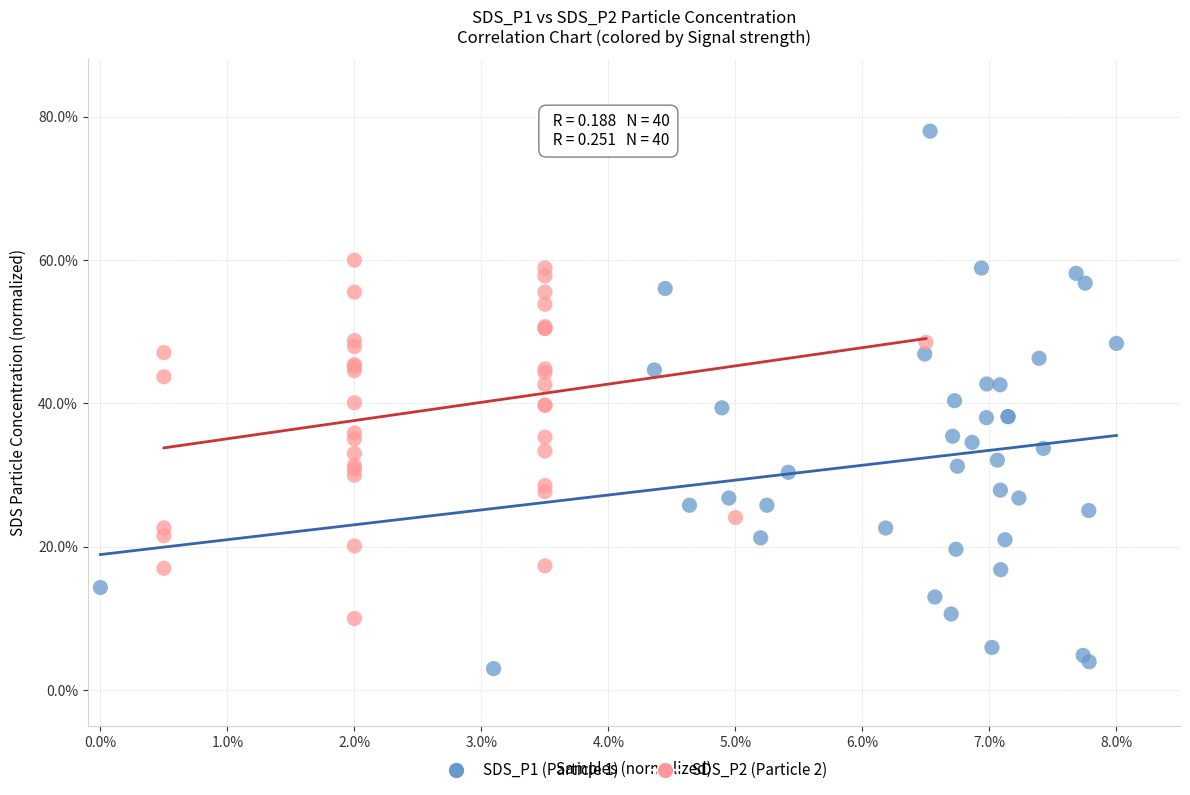

Which series contains the lowest Y value?

SDS_P1 (Particle 1)